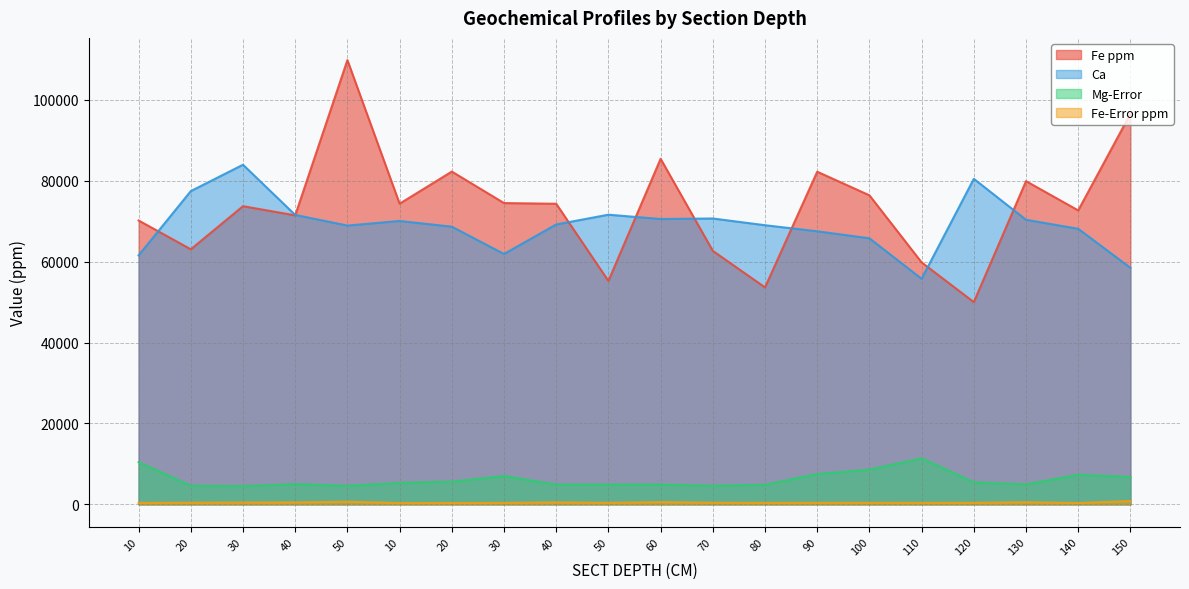

Is it true that Fe ppm equals 82254.6 at 120?

False